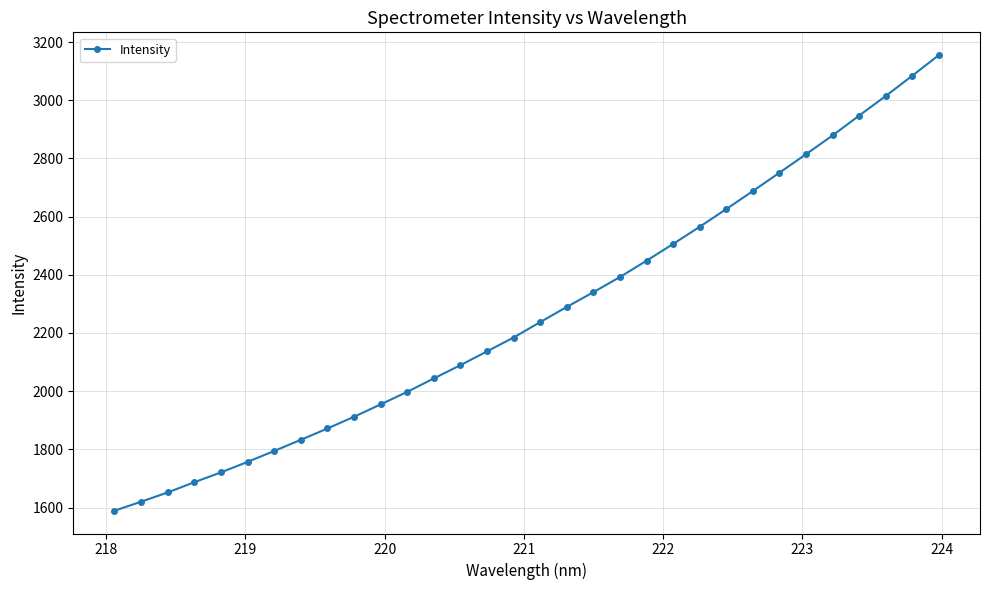

What is the average value?

2268.2